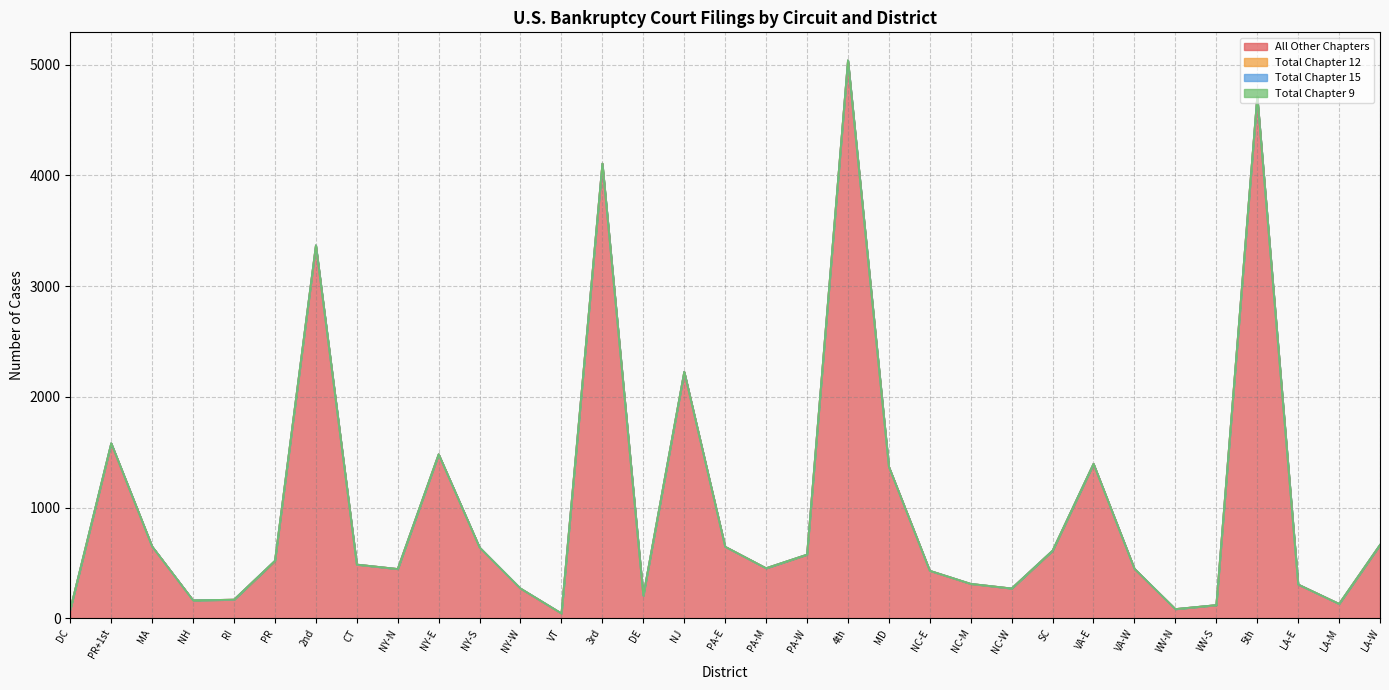

Does the chart have visible grid lines?

Yes